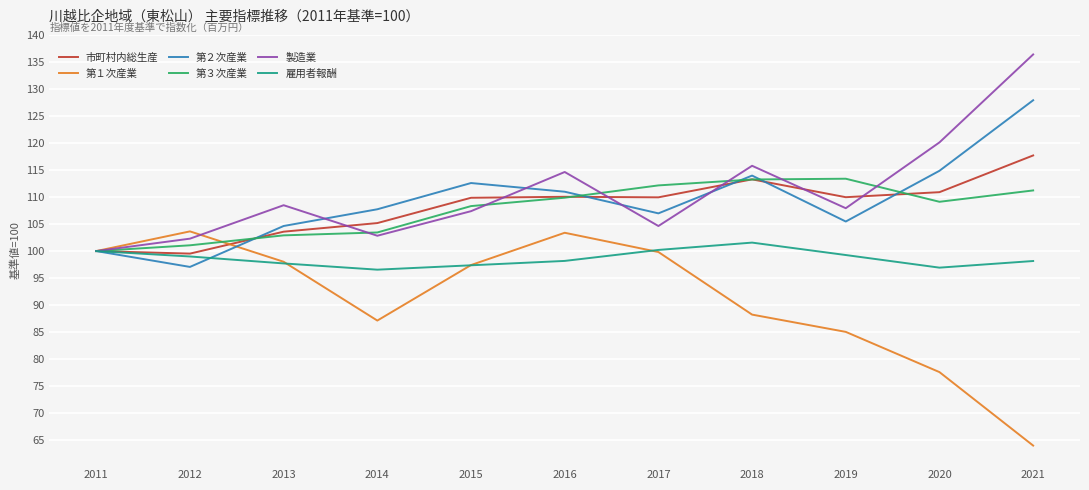

Rank the series by their maximum value, from lowest to highest.

雇用者報酬, 第１次産業, 第３次産業, 市町村内総生産, 第２次産業, 製造業